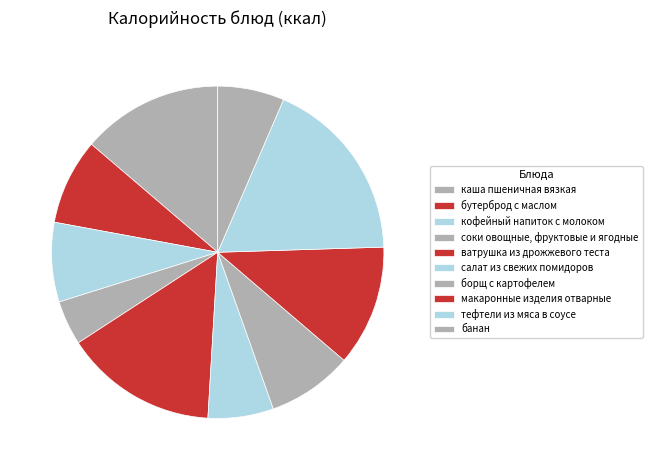

Which slice is the largest?

тефтели из мяса в соусе